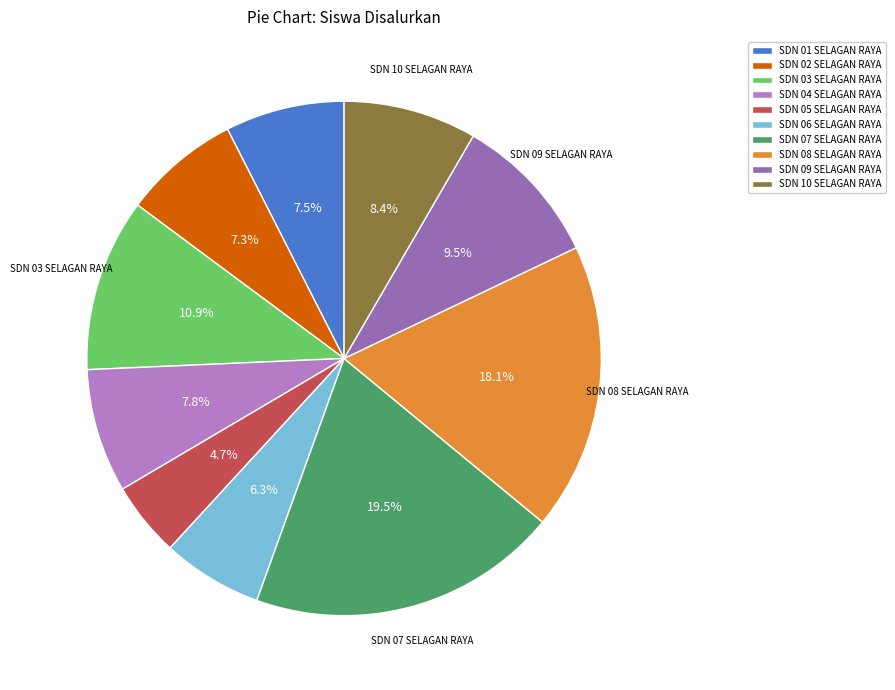

Rank the categories by value from lowest to highest.

SD NEGERI 05 SELAGAN RAYA, SD NEGERI 06 SELAGAN RAYA, SD NEGERI 02 SELAGAN RAYA, SD NEGERI 01 SELAGAN RAYA, SD NEGERI 04 SELAGAN RAYA, SD NEGERI 10 SELAGAN RAYA, SD NEGERI 09 SELAGAN RAYA, SD NEGERI 03 SELAGAN RAYA, SD NEGERI 08 SELAGAN RAYA, SD NEGERI 07 SELAGAN RAYA